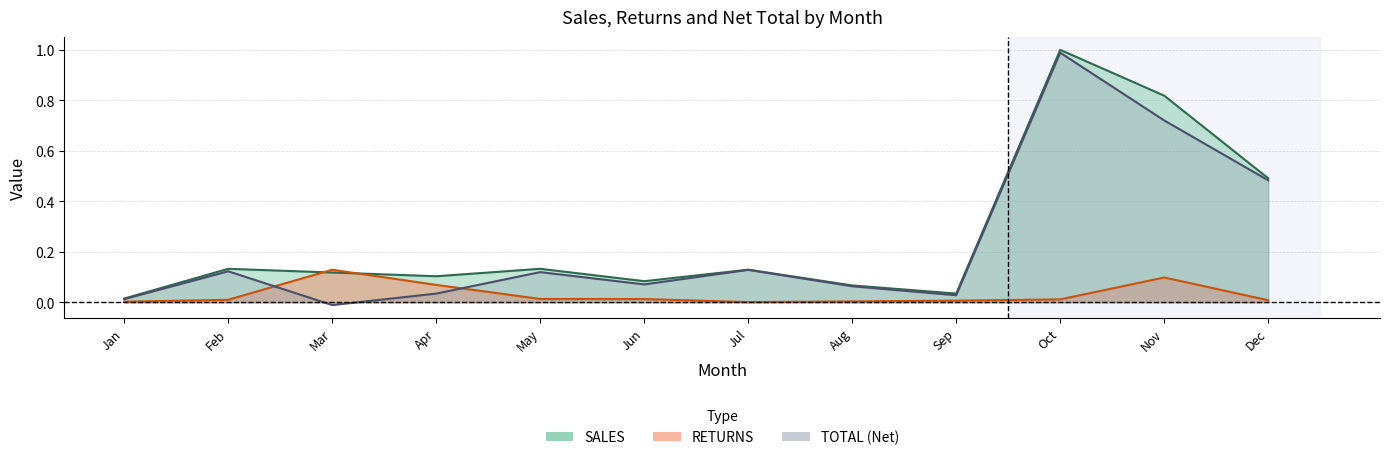

Count the number of data series in this chart.

3